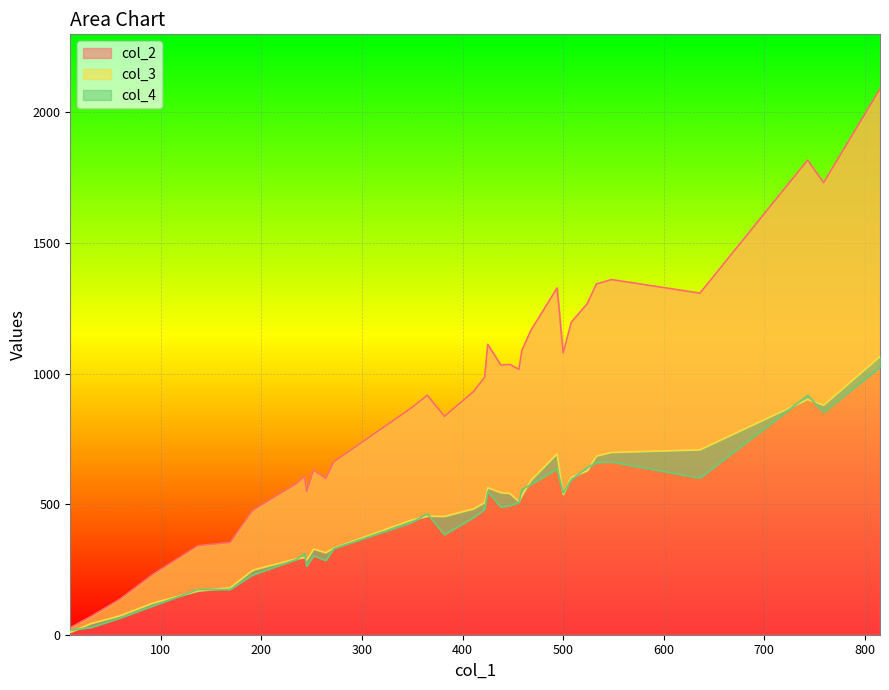

True or false: col_3 has more than 2 points higher than both neighbors.

True